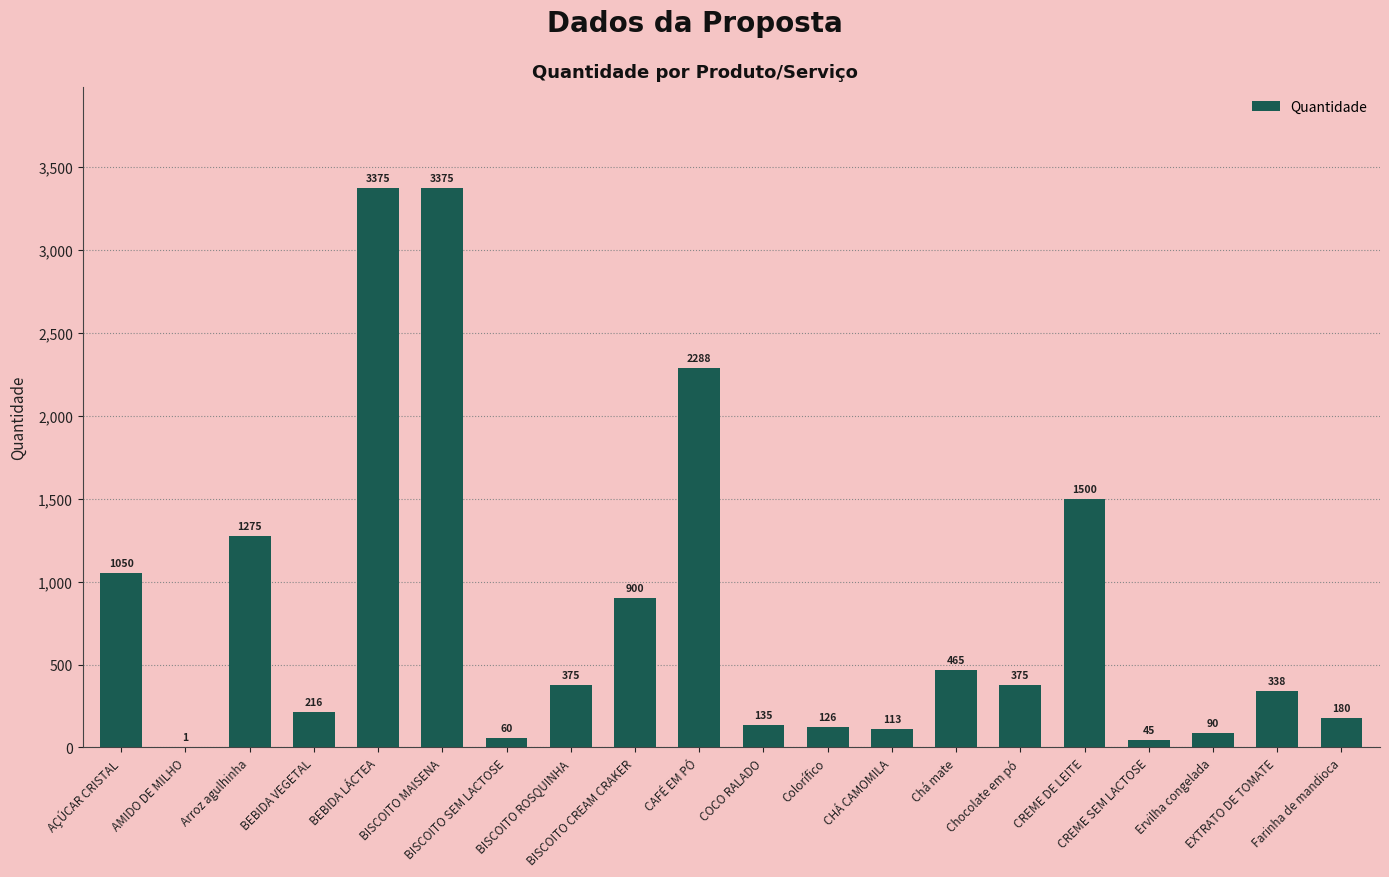

True or false: the data shows 338 at EXTRATO DE TOMATE.

True